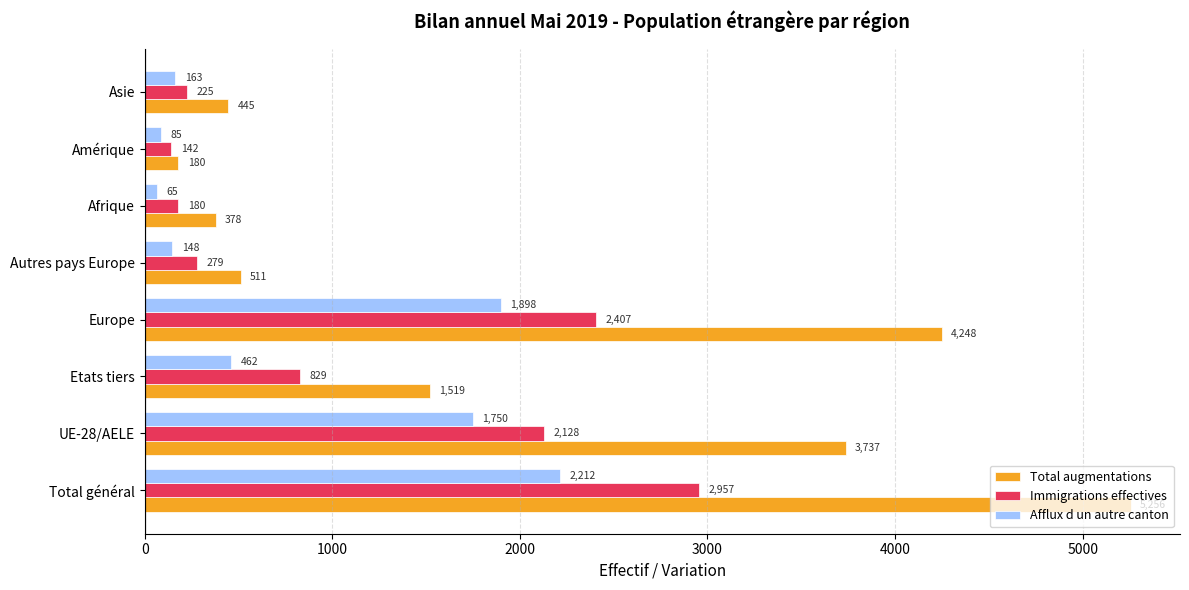

How many data points in Total augmentations are less than 1519?

4